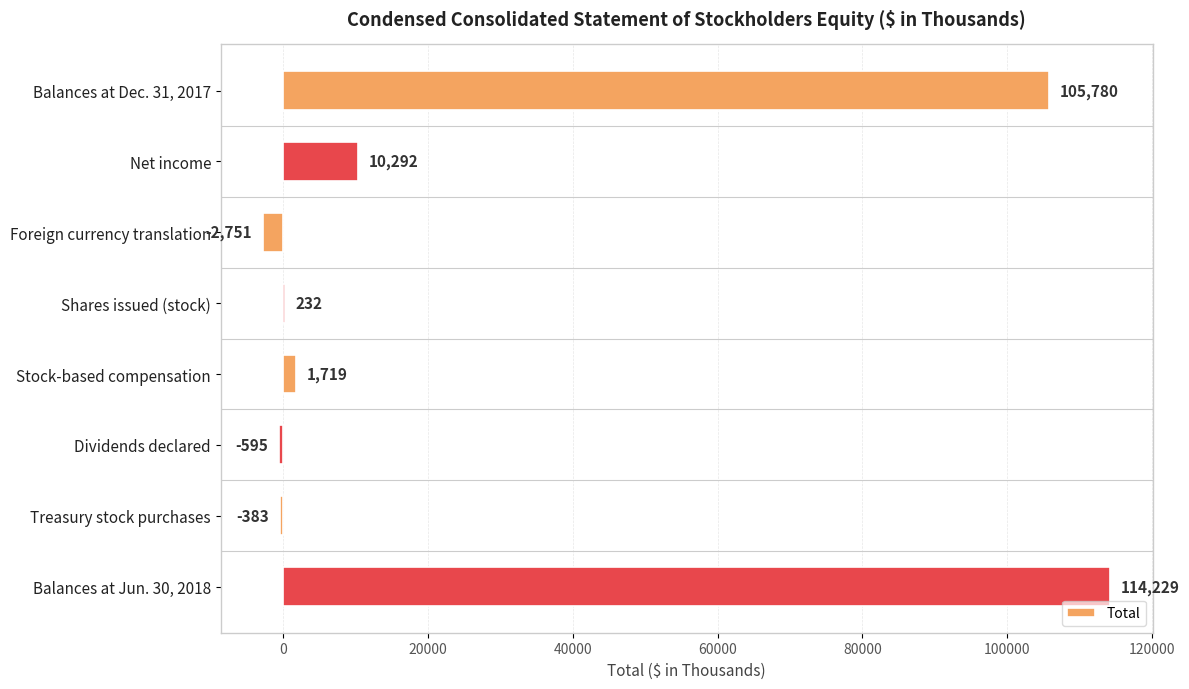

What is the sum of all values?

228523